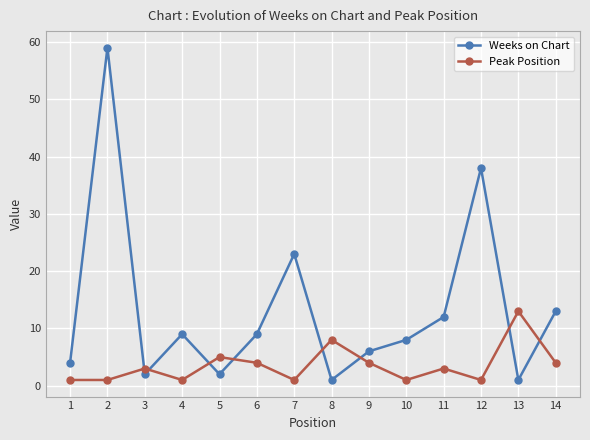

How many lines are shown in the chart?

2